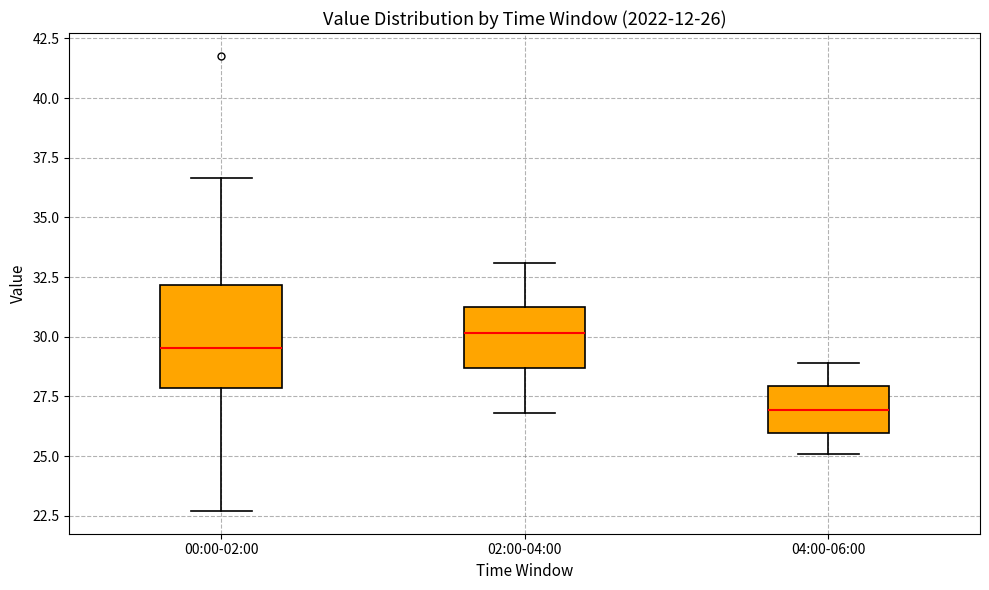

Which box is the tallest, from its lower edge to its upper edge?

00:00-02:00